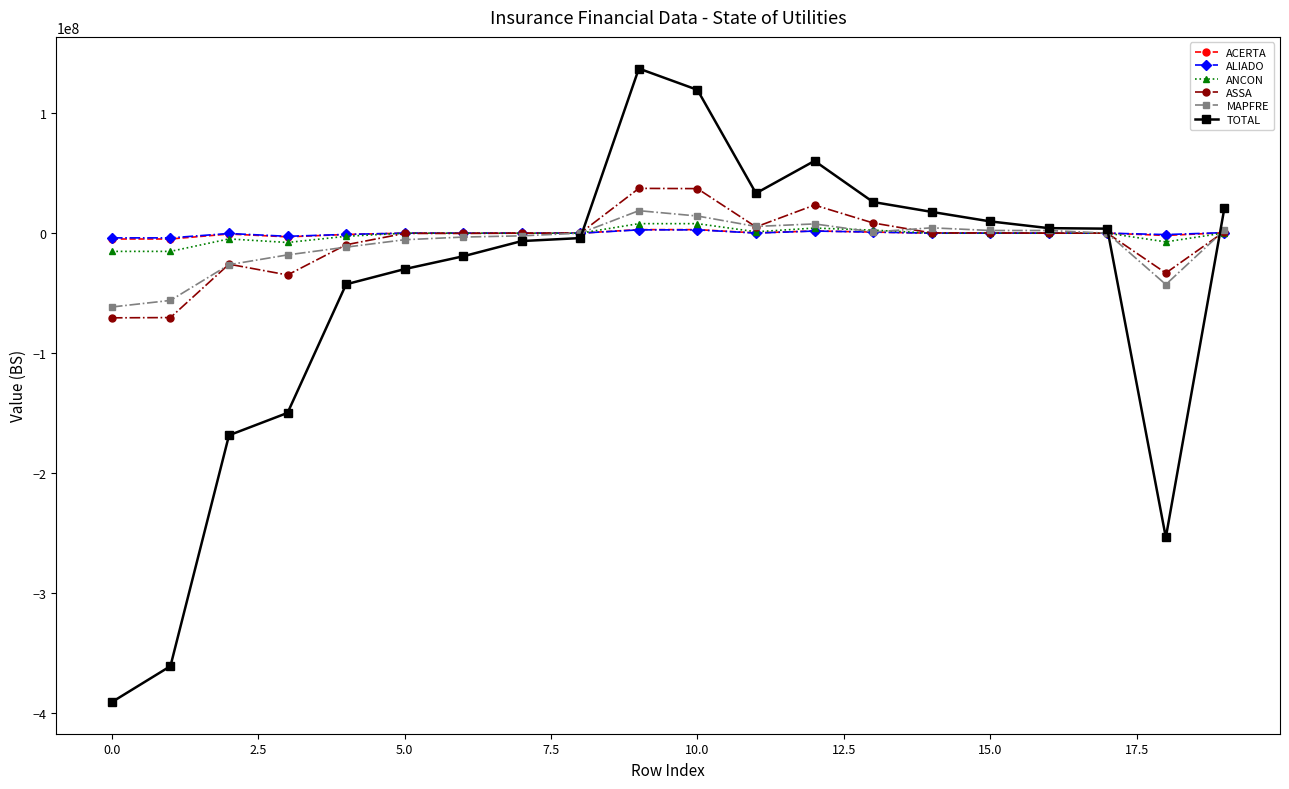

What is the average value of the ANCON series?

-1441296.1